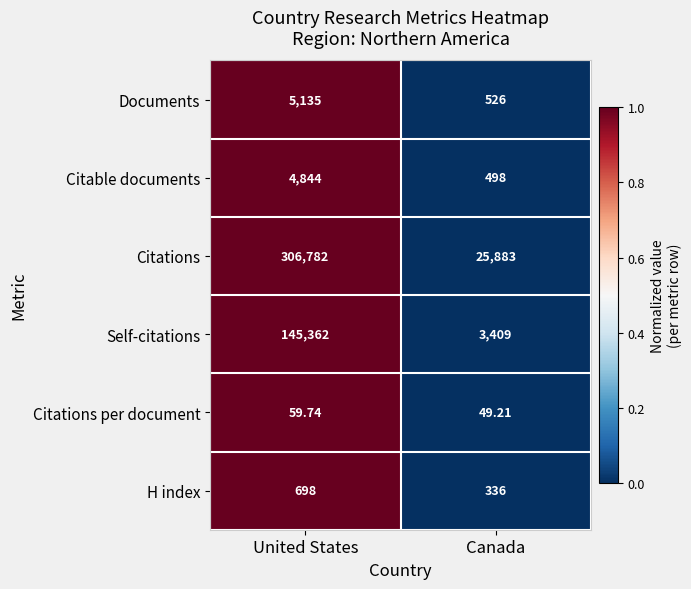

Rank the series by their maximum value, from highest to lowest.

Citations, Self-citations, Documents, Citable documents, H index, Citations per document